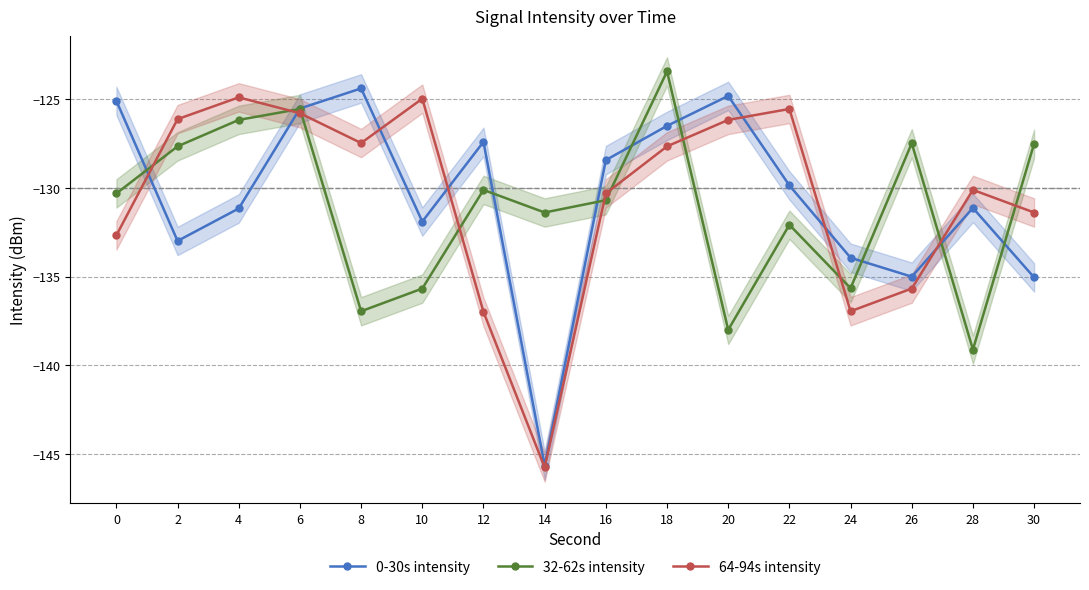

How many lines are shown in the chart?

3